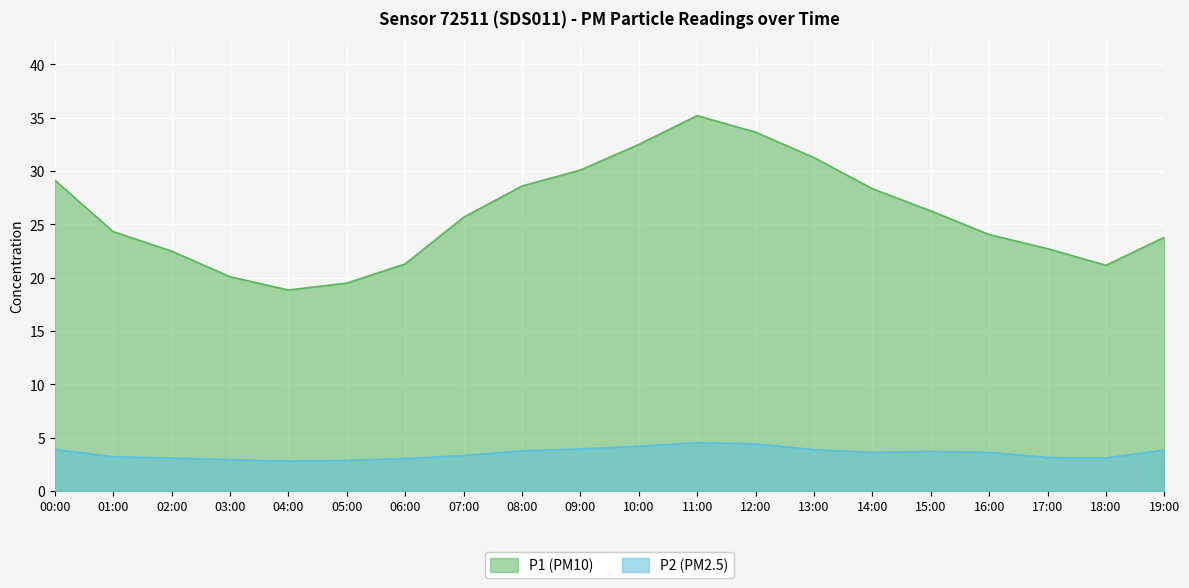

What is the label of the 5th point from the right?

15:00